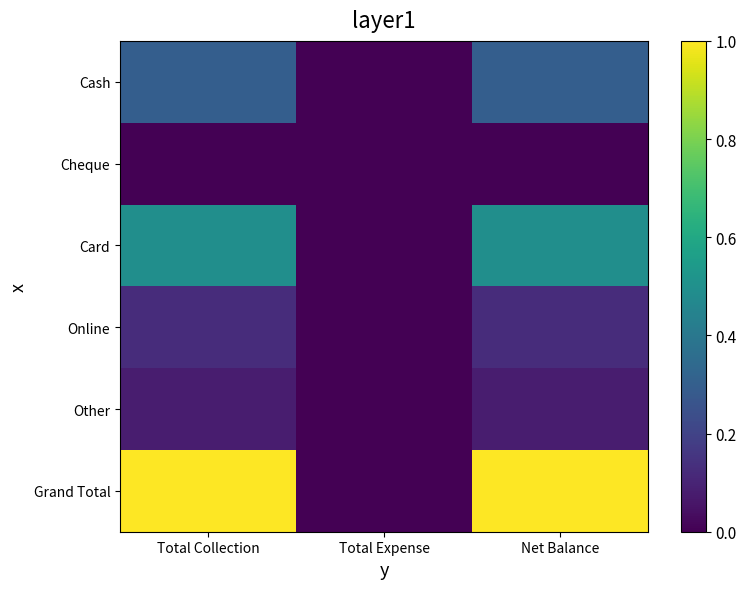

Reading left to right, extract all data points from this chart.

Cash: Total Collection=0.3	Total Expense=0.0	Net Balance=0.3
Cheque: Total Collection=0.0	Total Expense=0.0	Net Balance=0.0
Card: Total Collection=0.5	Total Expense=0.0	Net Balance=0.5
Online: Total Collection=0.1	Total Expense=0.0	Net Balance=0.1
Other: Total Collection=0.1	Total Expense=0.0	Net Balance=0.1
Grand Total: Total Collection=1.0	Total Expense=0.0	Net Balance=1.0